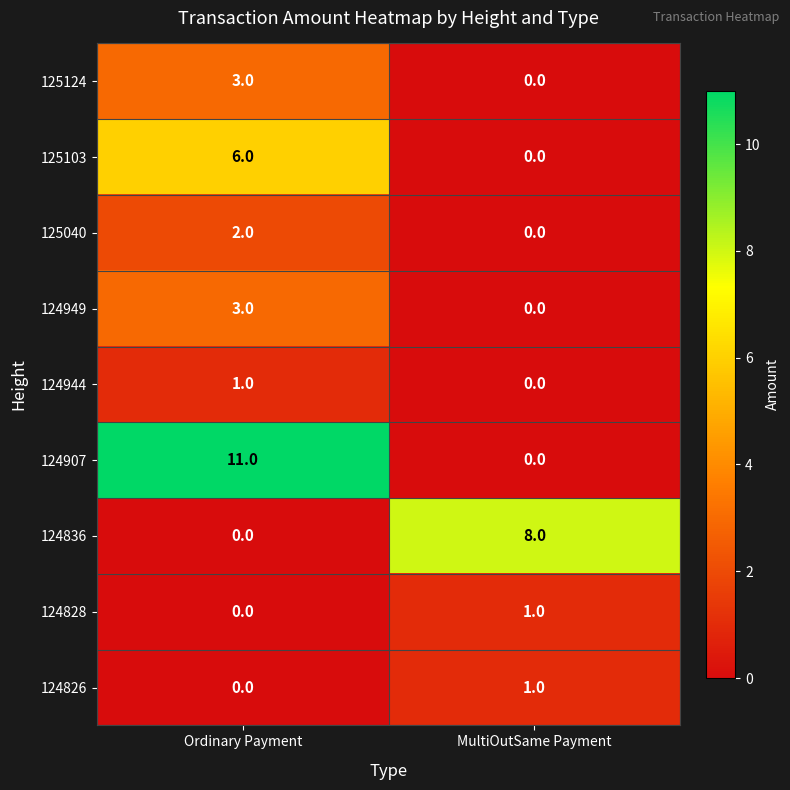

What is the total value across all series at Ordinary Payment?

26